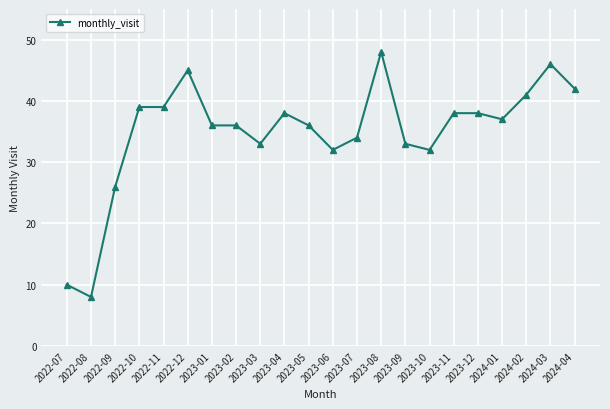

At which label is the value closest to 28?

2022-09